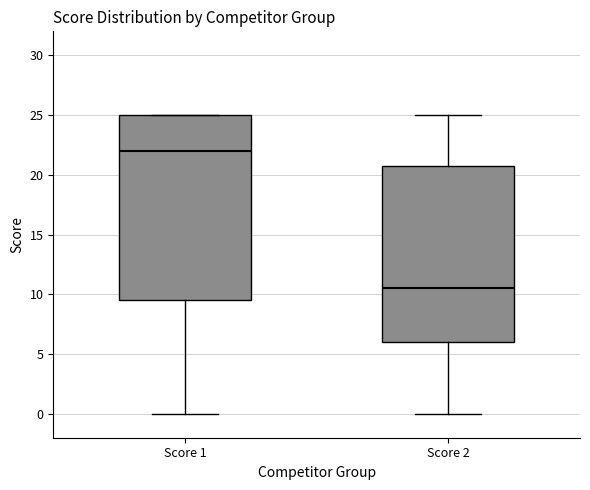

Which box is the tallest, from its lower edge to its upper edge?

Score 1